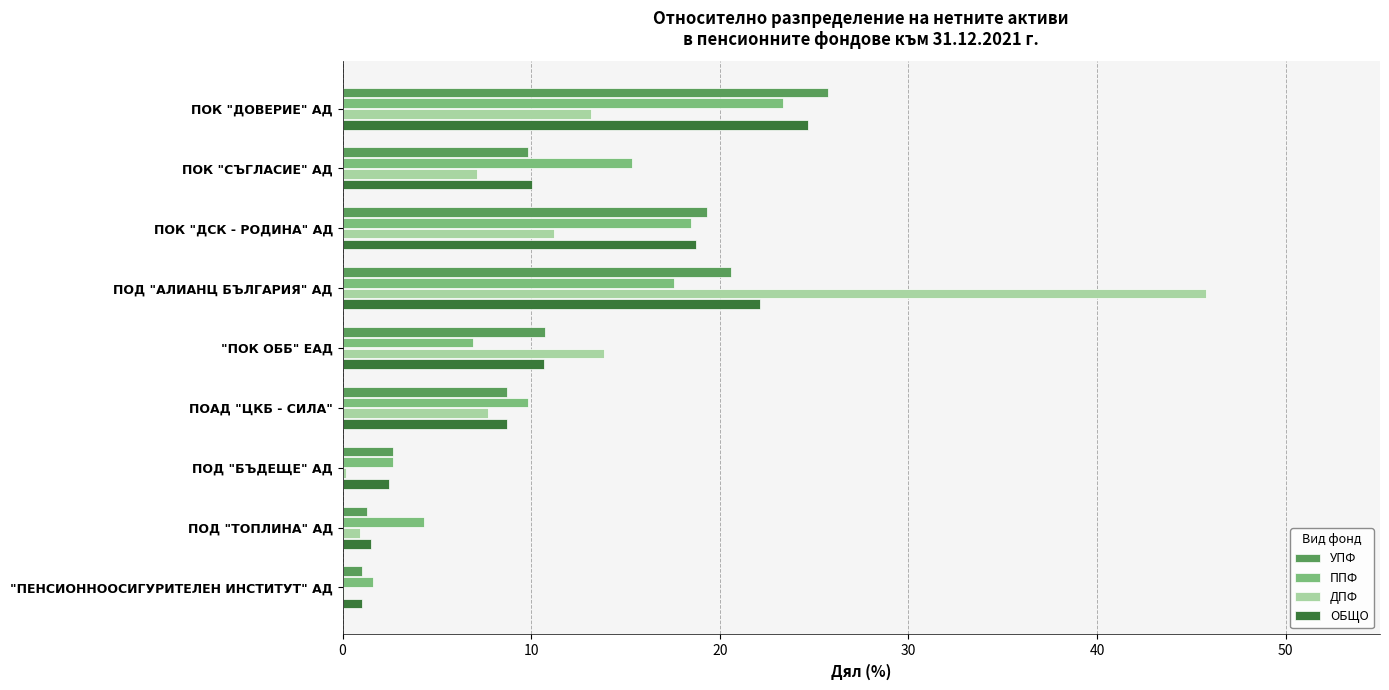

Is the value of ОБЩО at "ПОК ОББ" ЕАД greater than the value of ДПФ at ПОК "ДОВЕРИЕ" АД?

No